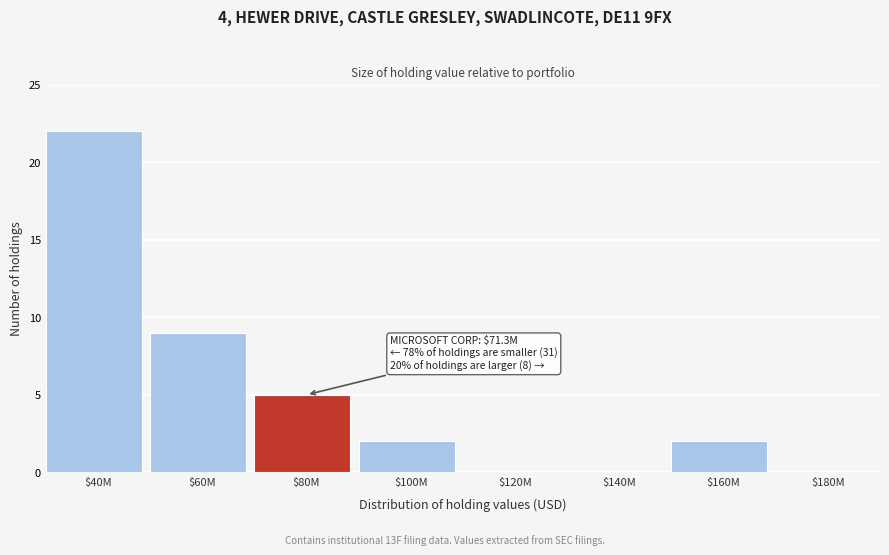

What is the sum of all values?

40